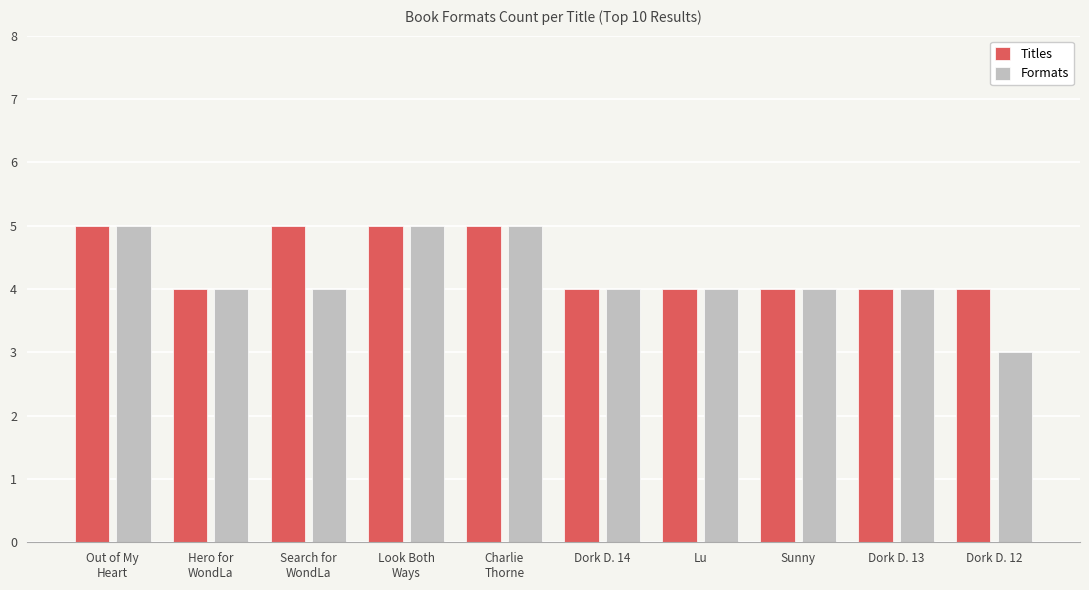

Are the bars grouped side by side (vs. stacked)?

Yes